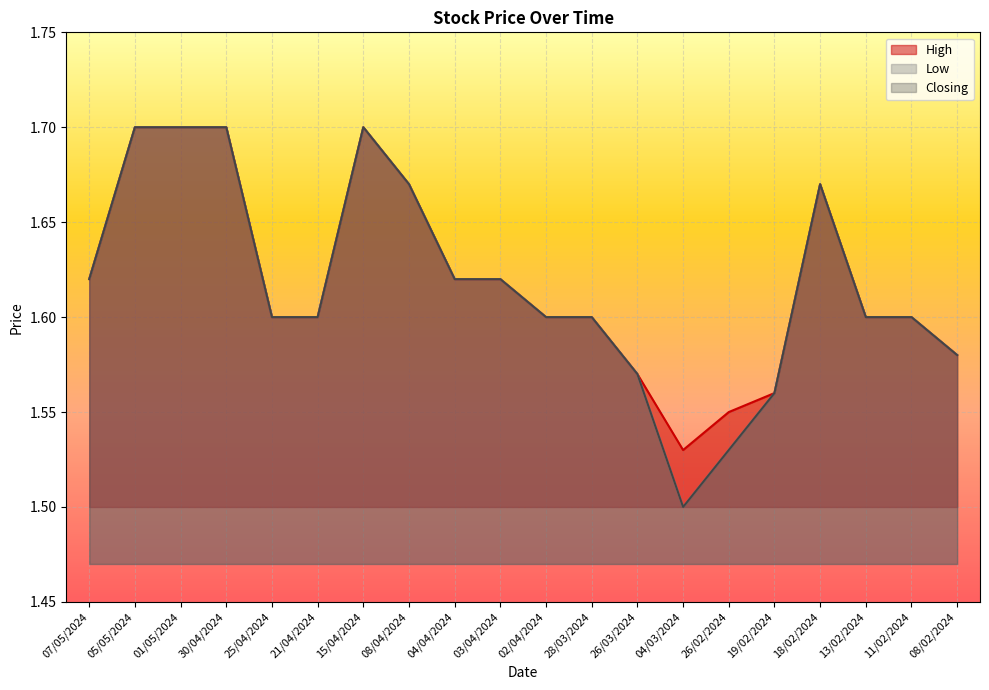

What is the approximate value of Low at 08/02/2024?

1.6